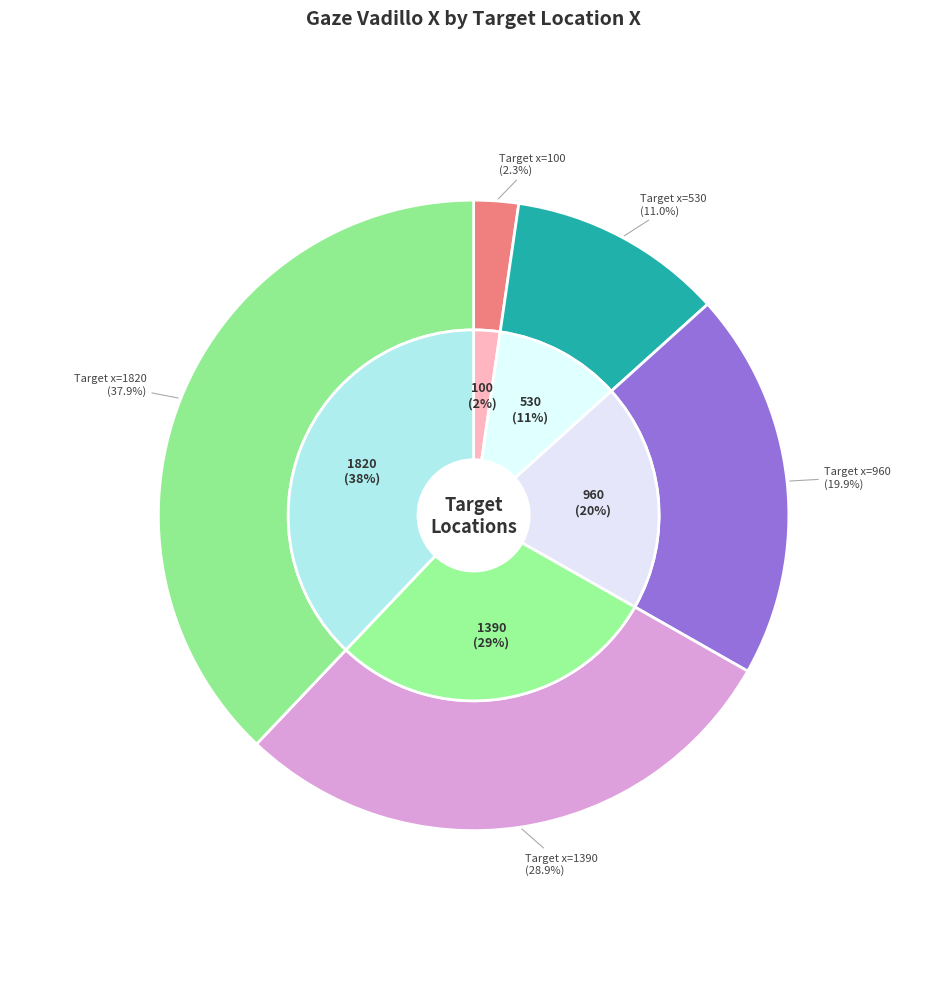

How many segments does this pie chart have?

5